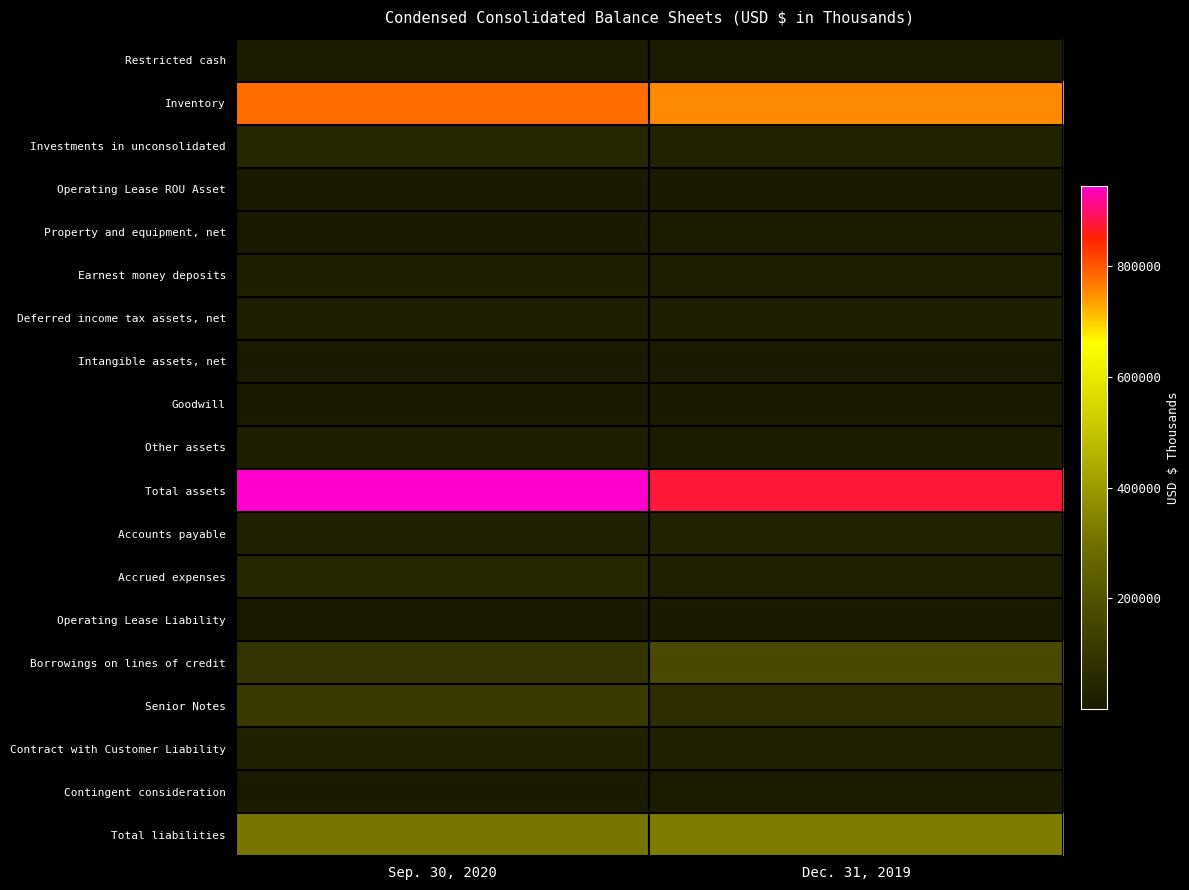

Rank the series at Dec. 31, 2019 from lowest to highest value.

Goodwill, Intangible assets, net, Operating Lease ROU Asset, Operating Lease Liability, Property and equipment, net, Restricted cash, Contingent consideration, Other assets, Earnest money deposits, Deferred income tax assets, net, Contract with Customer Liability, Accrued expenses, Accounts payable, Investments in unconsolidated, Senior Notes, Borrowings on lines of credit, Total liabilities, Inventory, Total assets